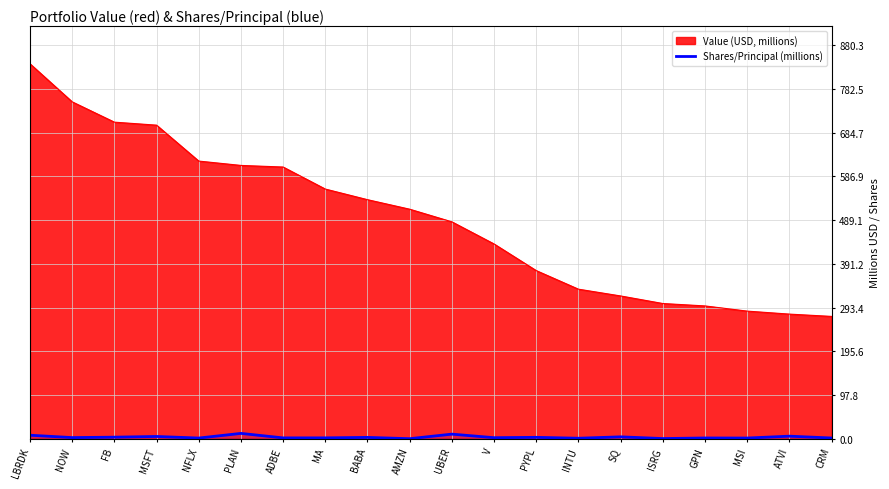

Rank the series by their maximum value, from highest to lowest.

Value (USD, millions), Shares/Principal (millions)